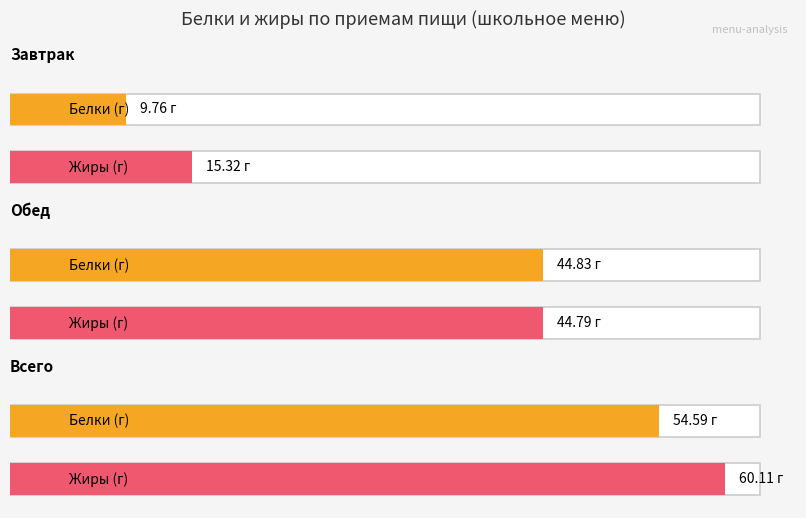

At which category is the sum across all series the highest?

Всего